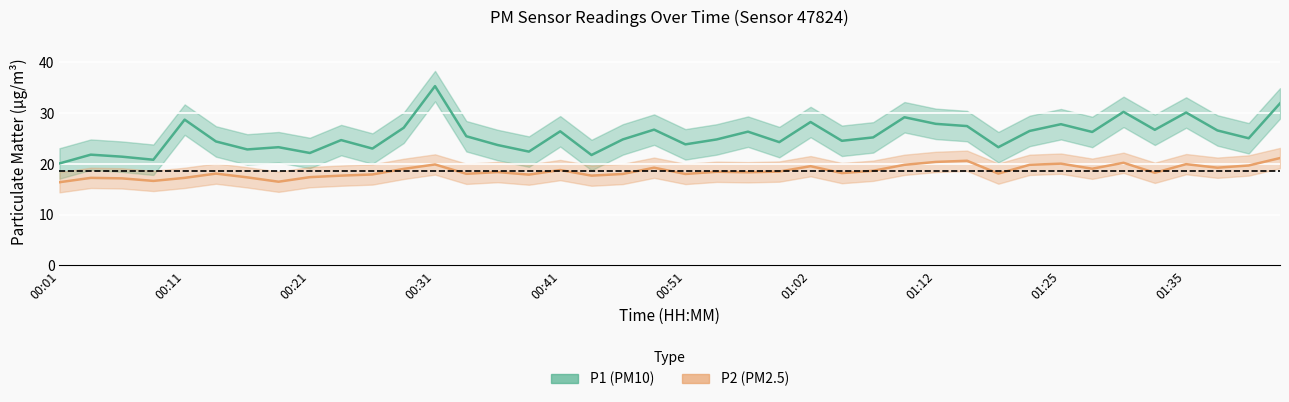

What is the spread (max minus min) of values at 01:41?

5.4